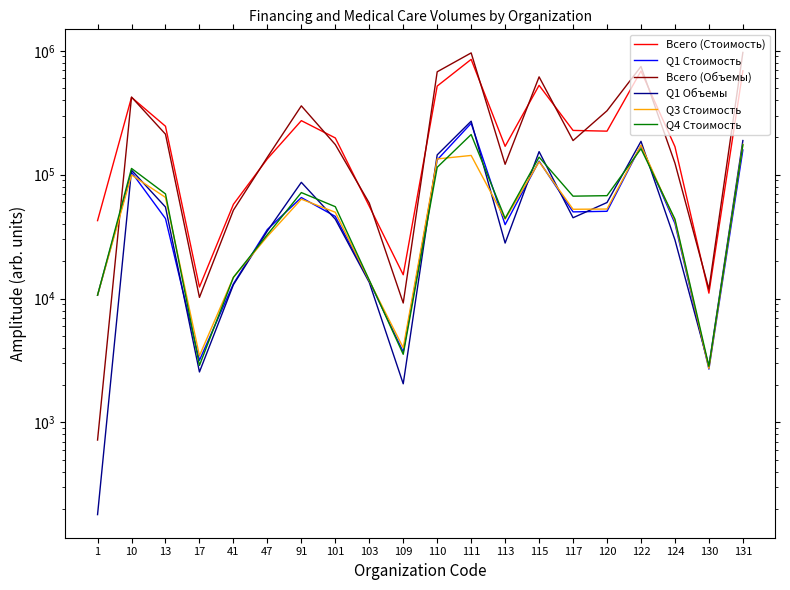

Which series has the largest total across all categories?

Всего (Объемы)